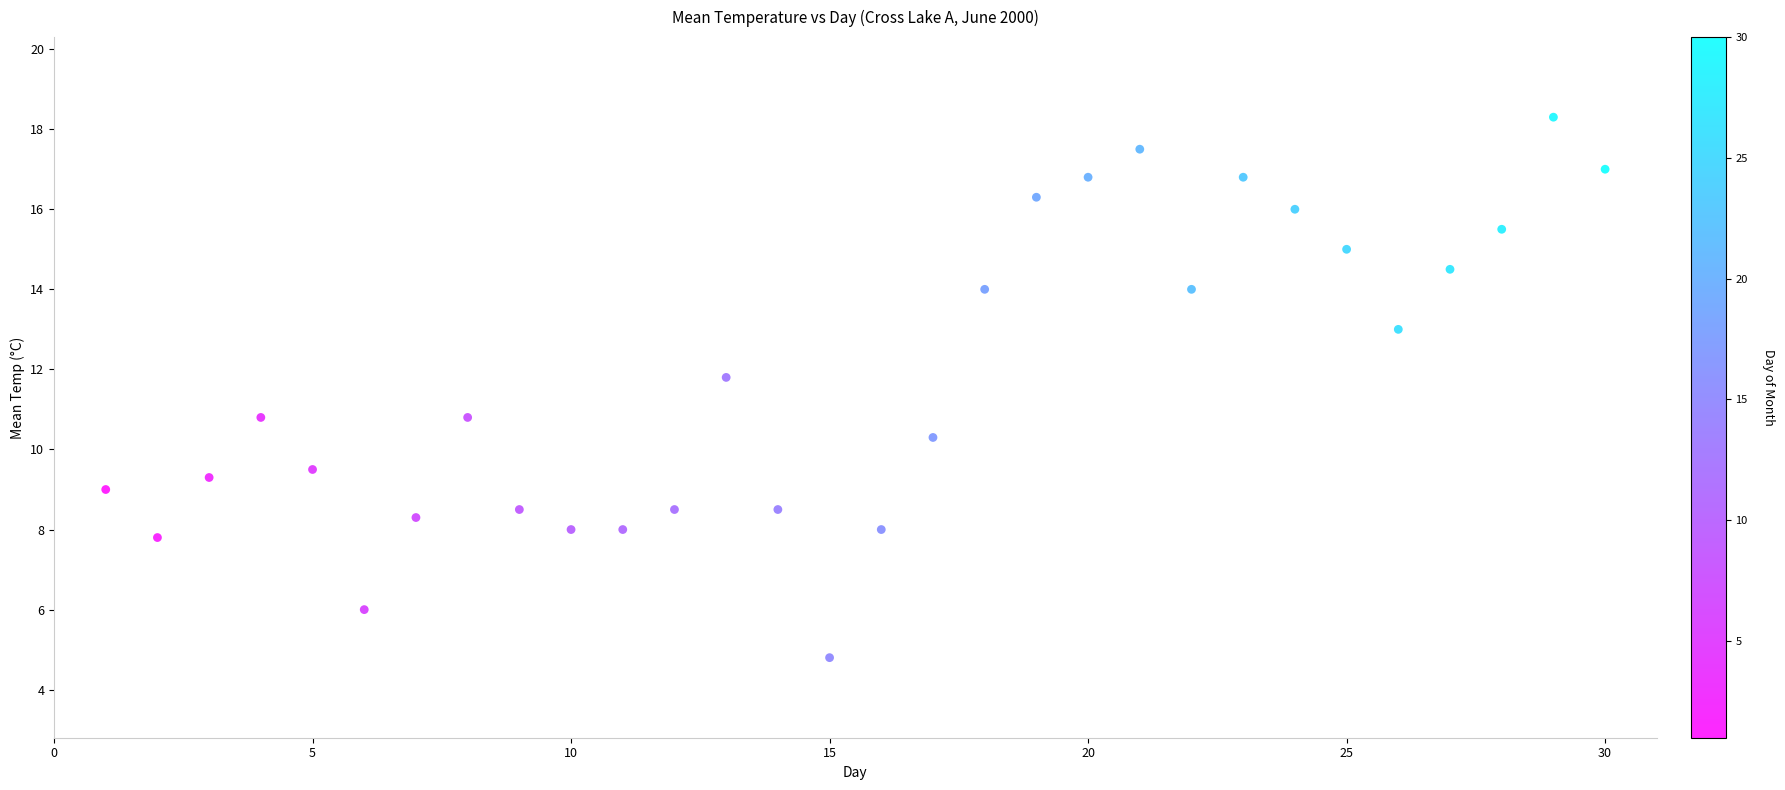

What is the range of X values (max minus min)?

29.0